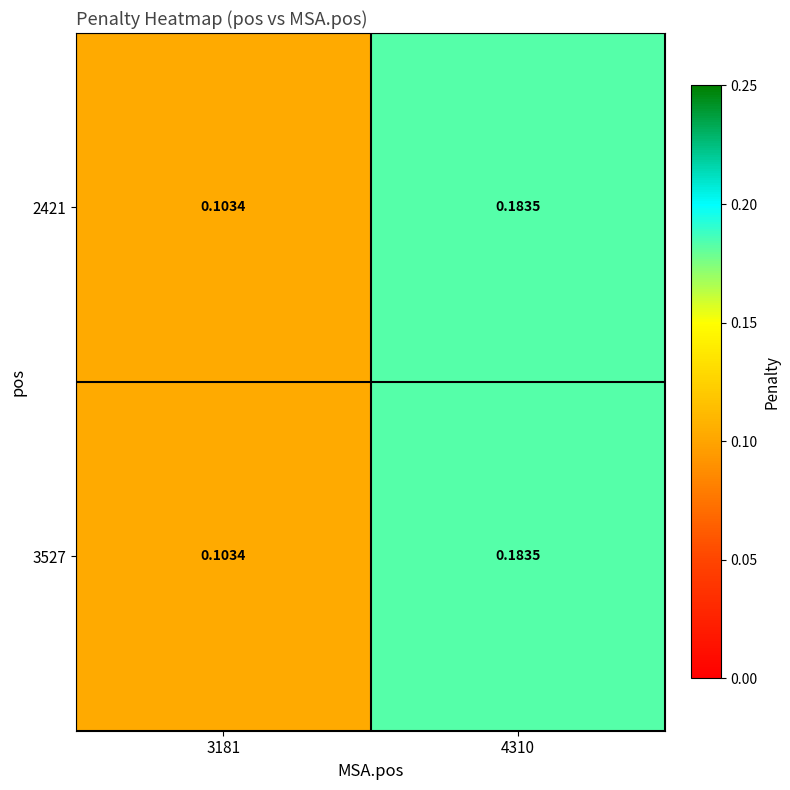

At which category is the sum across all series the highest?

4310